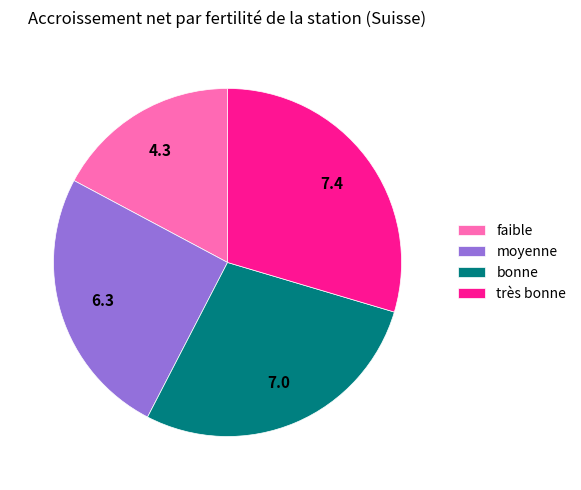

Combined, do moyenne and très bonne account for over 50%?

Yes